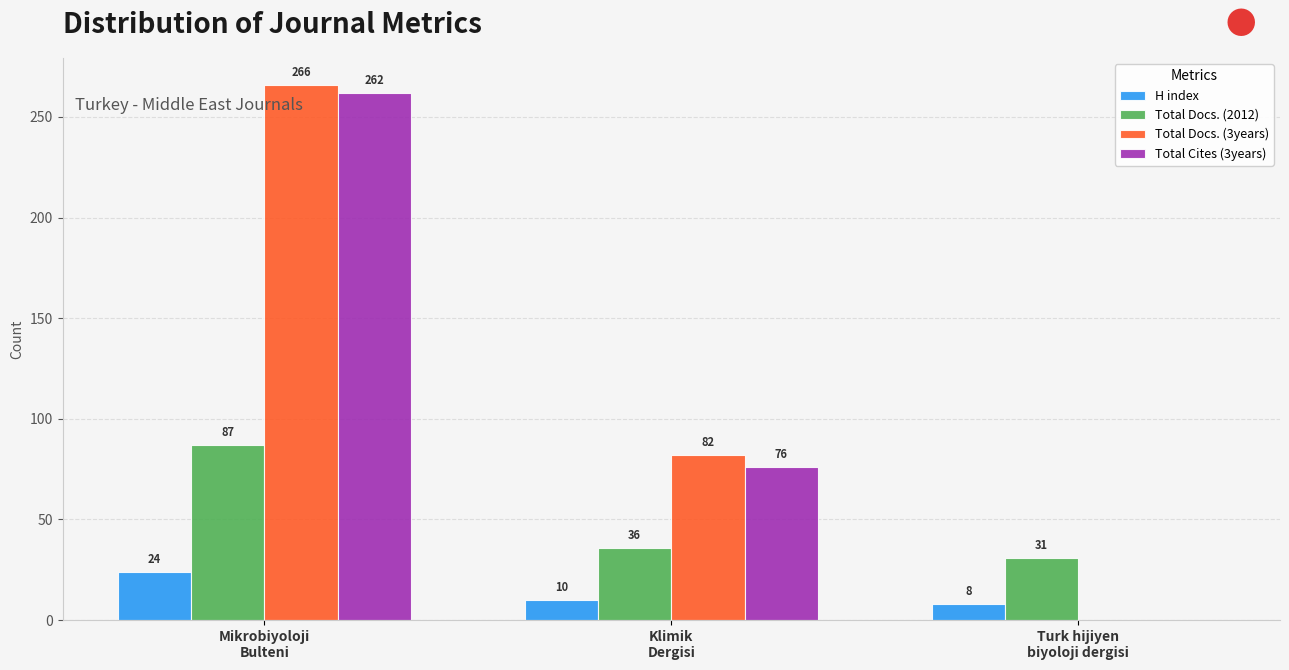

What is the sum of all Total Docs. (2012) values?

154